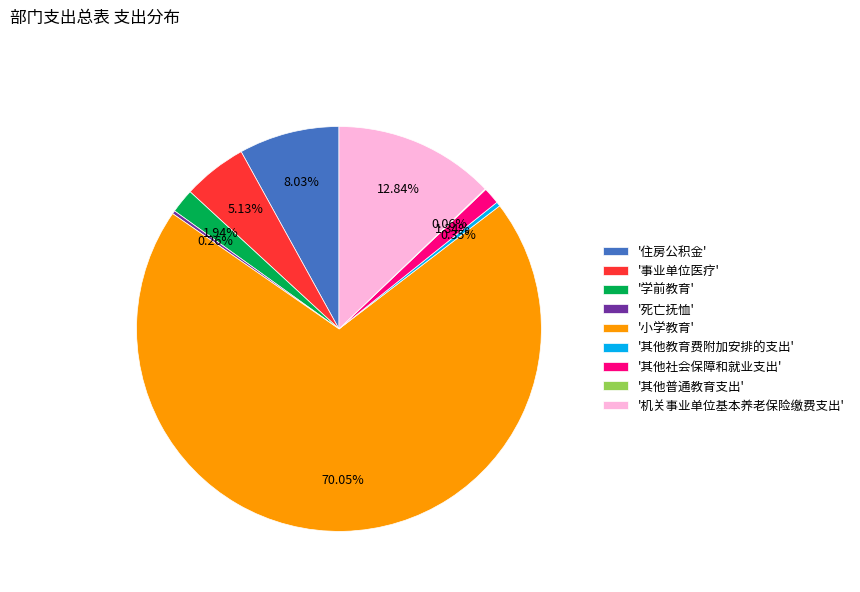

Is the sum of '学前教育' and '事业单位医疗' greater than half?

No